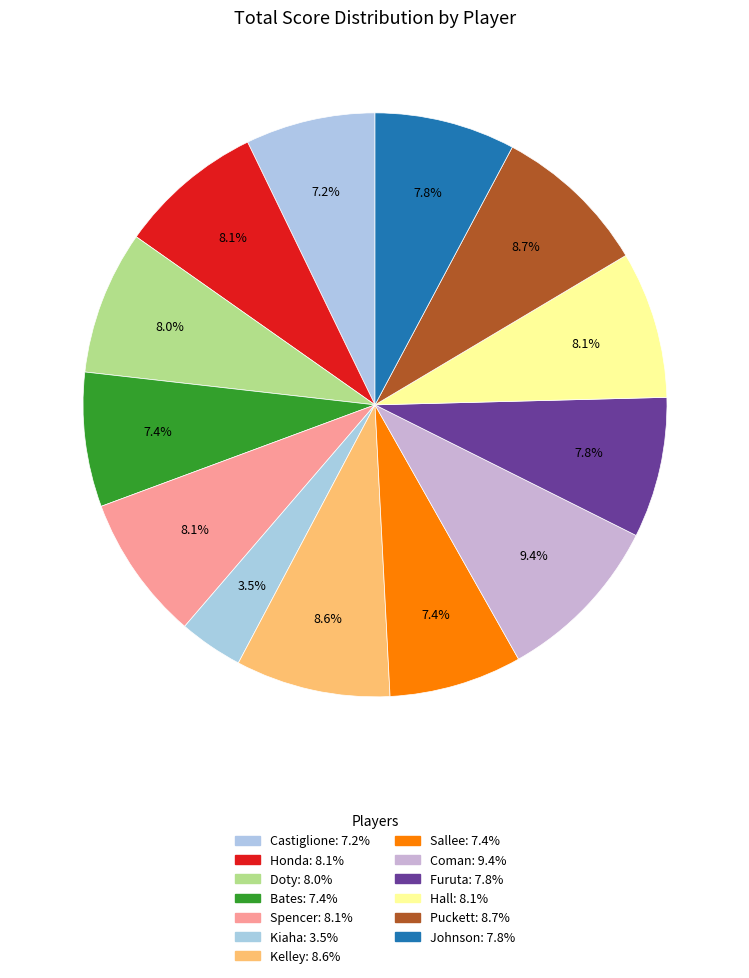

The Johnson slice represents 22% of the pie. True or false?

False